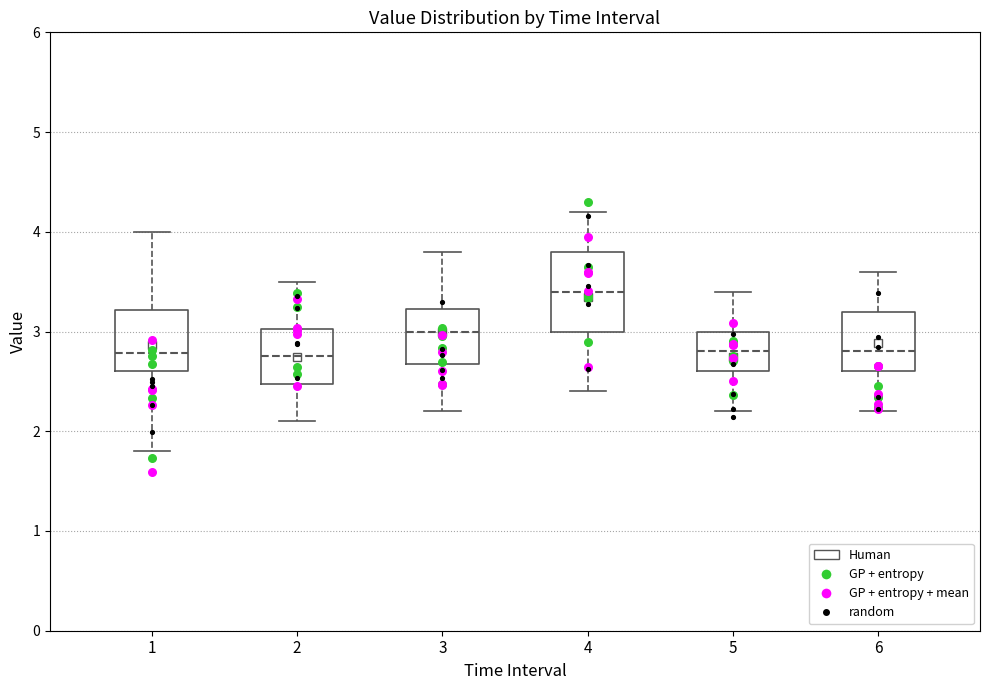

Reading left to right, read every box against the y-axis: the position of its median line, the range the box covers, and the ends of its whiskers. The values are not printed on the chart, so give them approximately, as read against the axis.

1: median 2.8, box 2.6 to 3.2, whiskers 1.8 to 4.0
2: median 2.8, box 2.5 to 3.0, whiskers 2.1 to 3.5
3: median 3.0, box 2.7 to 3.2, whiskers 2.2 to 3.8
4: median 3.4, box 3.0 to 3.8, whiskers 2.4 to 4.2
5: median 2.8, box 2.6 to 3.0, whiskers 2.2 to 3.4
6: median 2.8, box 2.6 to 3.2, whiskers 2.2 to 3.6